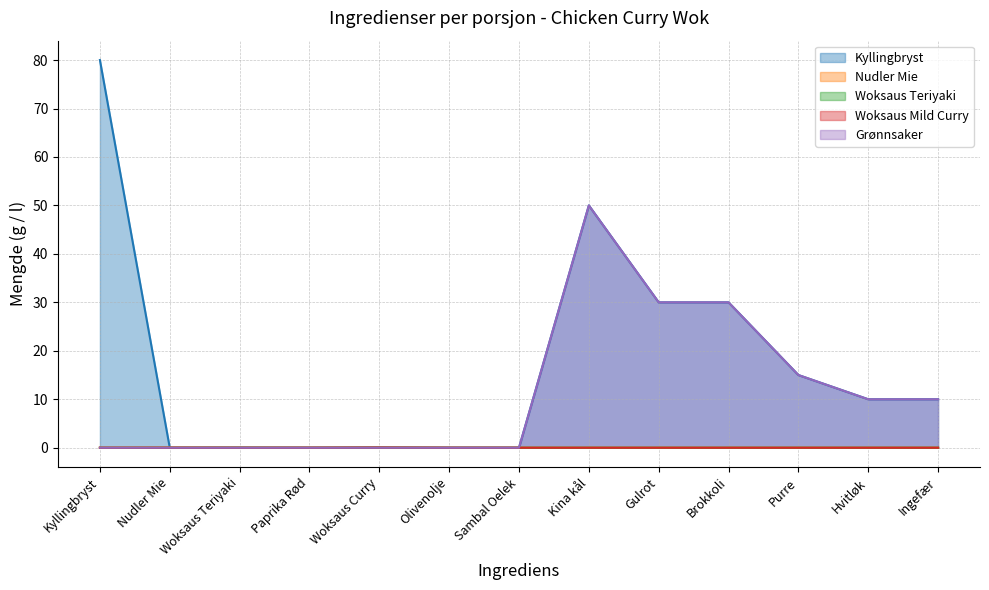

Count the number of categories in the chart.

13